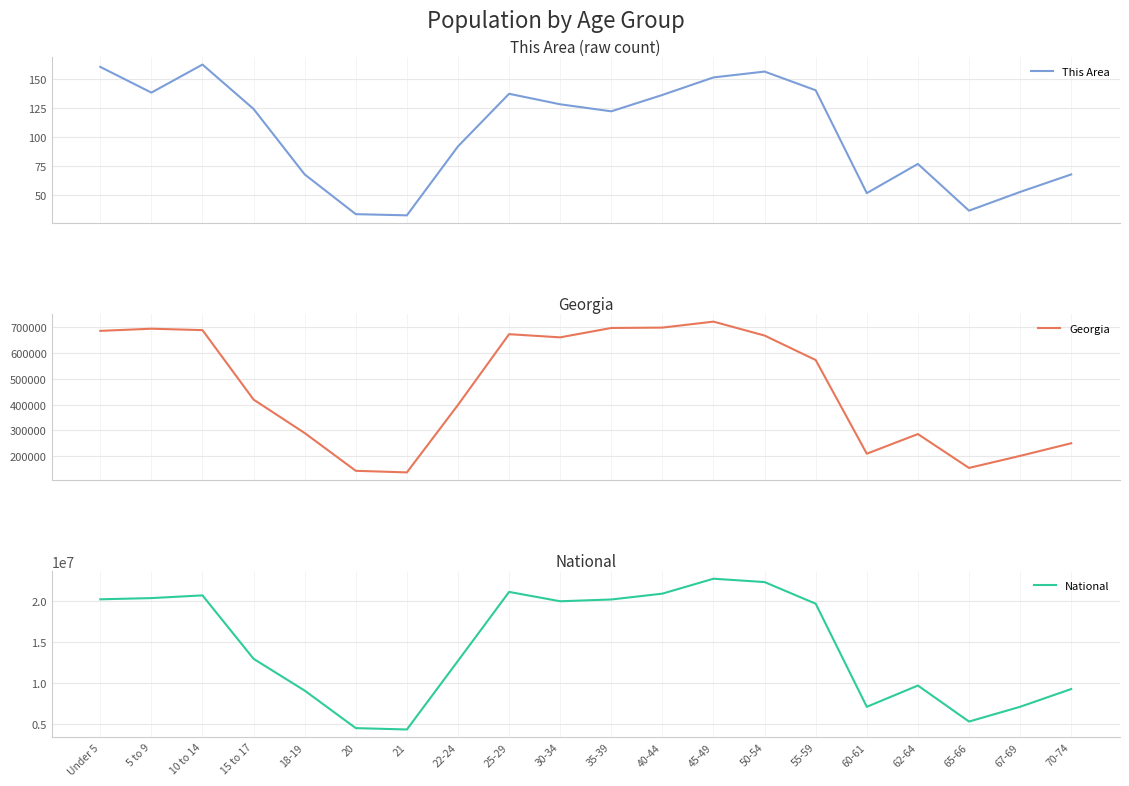

Reading left to right, list all the values displayed in this chart.

This Area: Under 5=160	5 to 9=138	10 to 14=162	15 to 17=124	18-19=68	20=34	21=33	22-24=92	25-29=137	30-34=128	35-39=122	40-44=136	45-49=151	50-54=156	55-59=140	60-61=52	62-64=77	65-66=37	67-69=53	70-74=68
Georgia: Under 5=686785	5 to 9=695161	10 to 14=689684	15 to 17=419922	18-19=290077	20=143471	21=137251	22-24=399358	25-29=673935	30-34=661625	35-39=698059	40-44=699481	45-49=722661	50-54=668591	55-59=573551	60-61=209870	62-64=286136	65-66=154645	67-69=201362	70-74=250422
National: Under 5=20201362	5 to 9=20348657	10 to 14=20677194	15 to 17=12954254	18-19=9086089	20=4519129	21=4354294	22-24=12712576	25-29=21101849	30-34=19962099	35-39=20179642	40-44=20890964	45-49=22708591	50-54=22298125	55-59=19664805	60-61=7113727	62-64=9704197	65-66=5319902	67-69=7115361	70-74=9278166